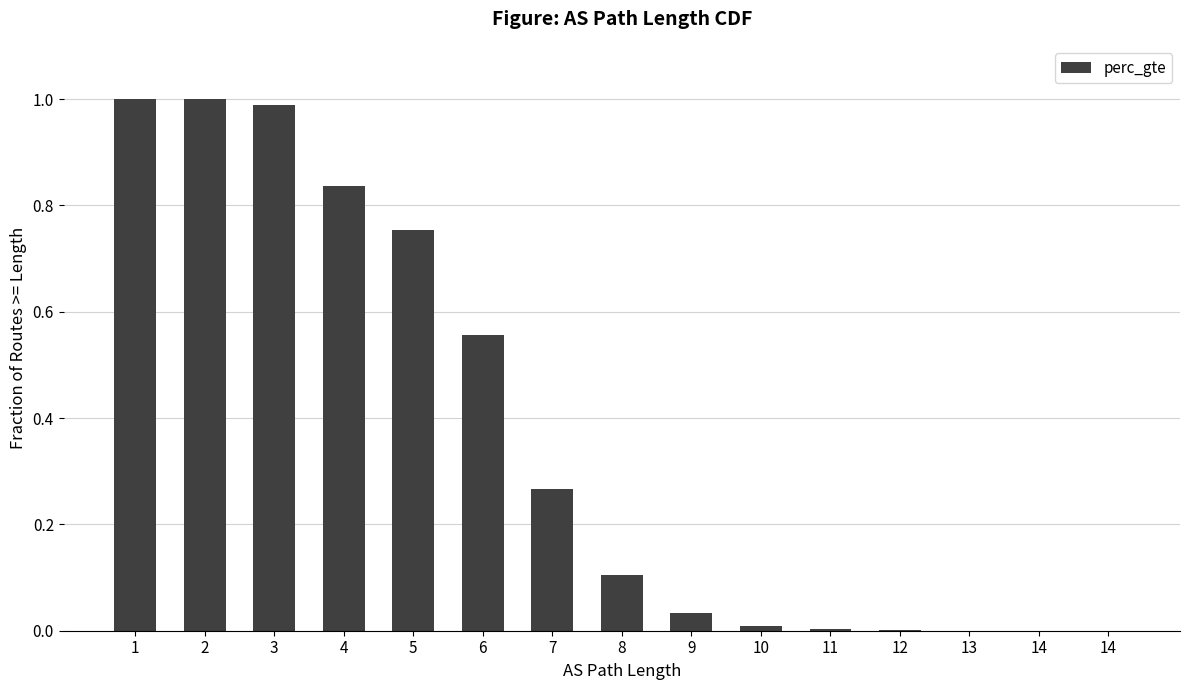

True or false: the data shows 1.0 at 2.

True